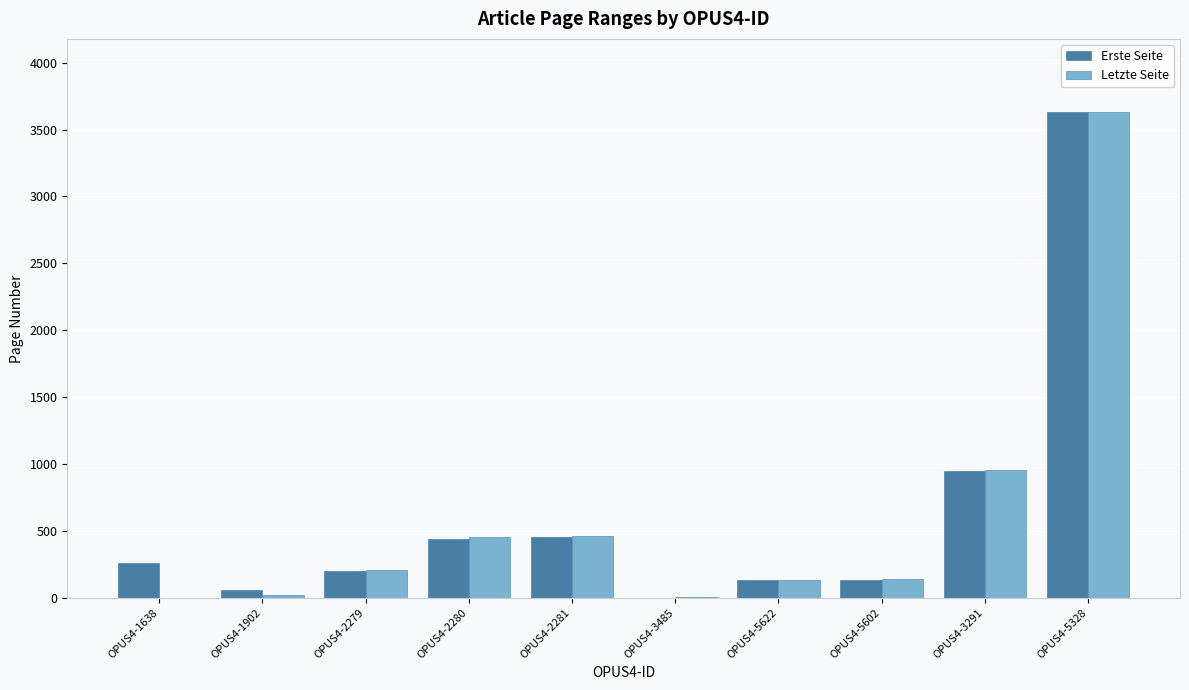

How many groups of bars are there?

10